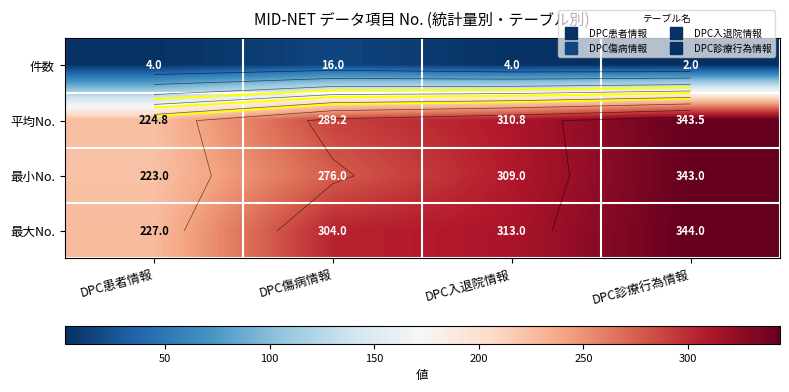

At which category is the sum across all series the highest?

DPC診療行為情報